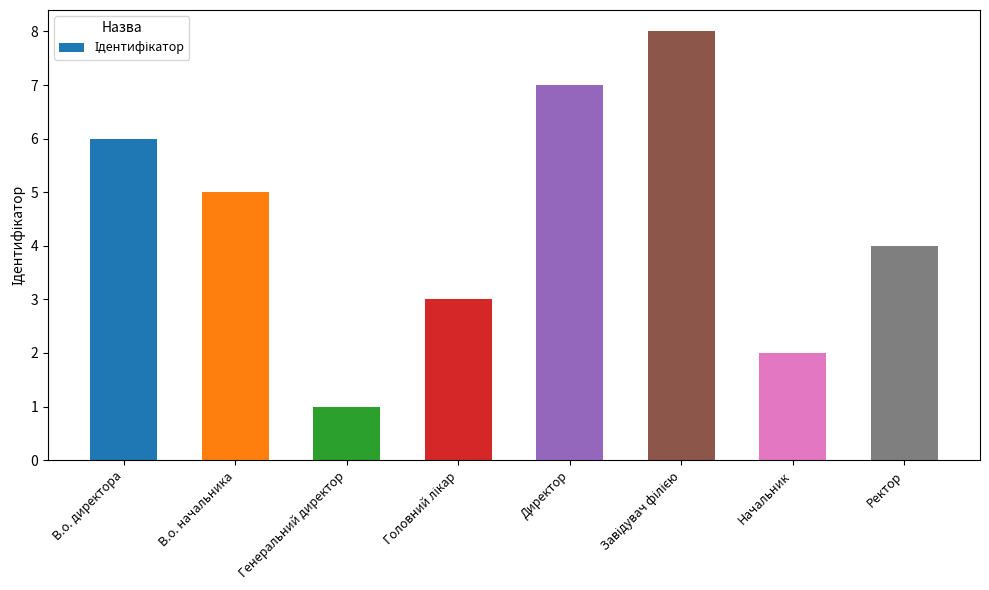

Are the bars grouped side by side (vs. stacked)?

No